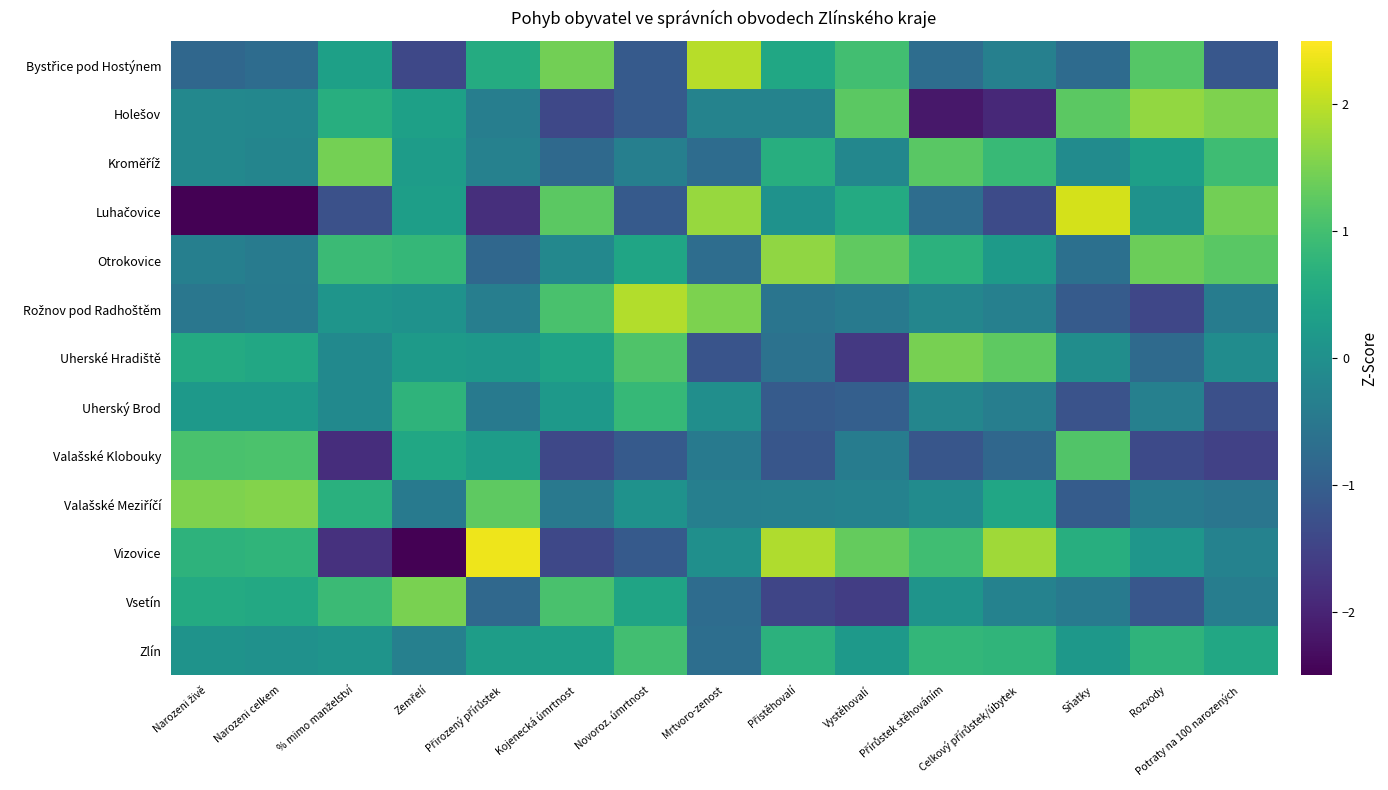

At which category is the sum across all series the highest?

Narozeni celkem